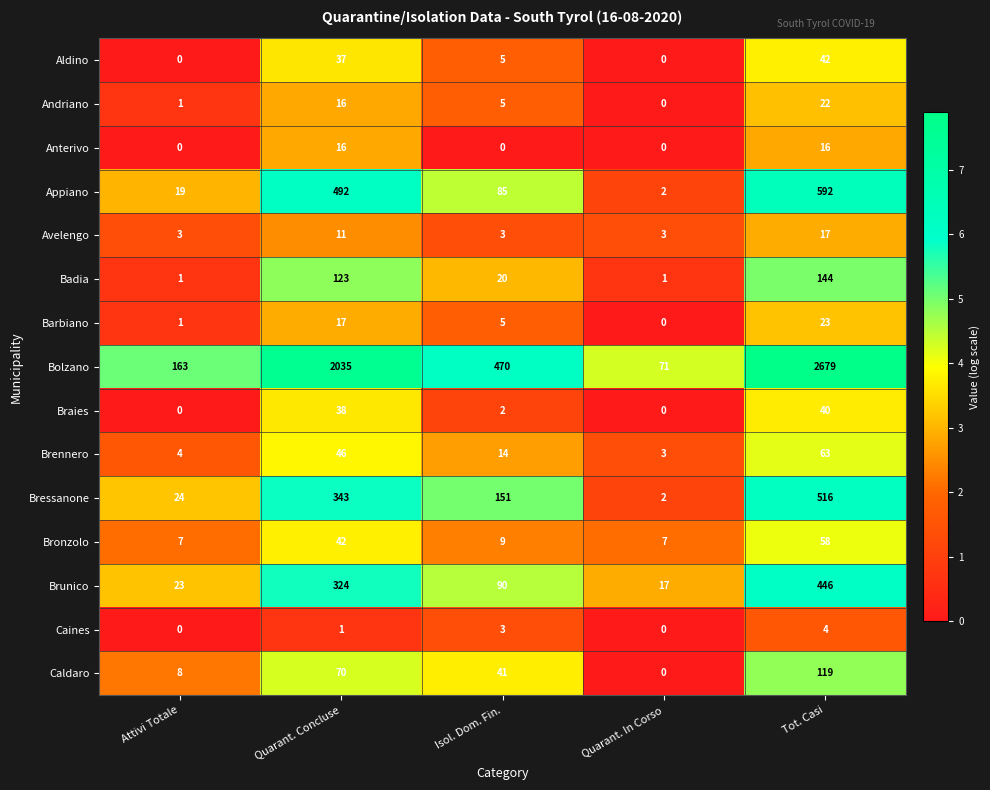

What is the maximum value shown in the chart?

2679